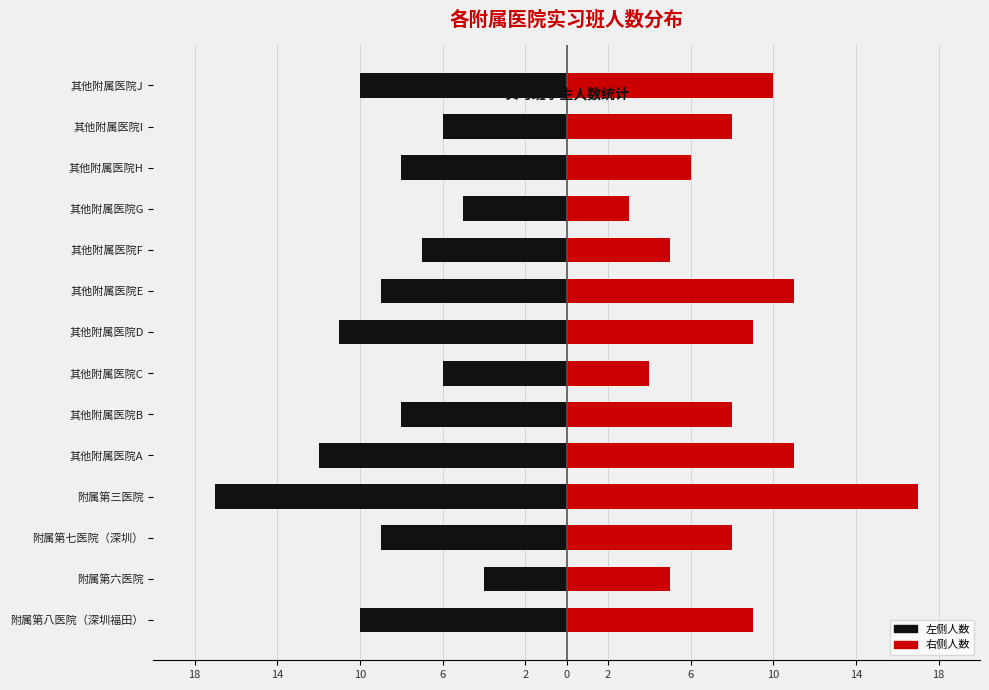

Is it true that 左侧（实习班人数） equals -5 at 6?

False